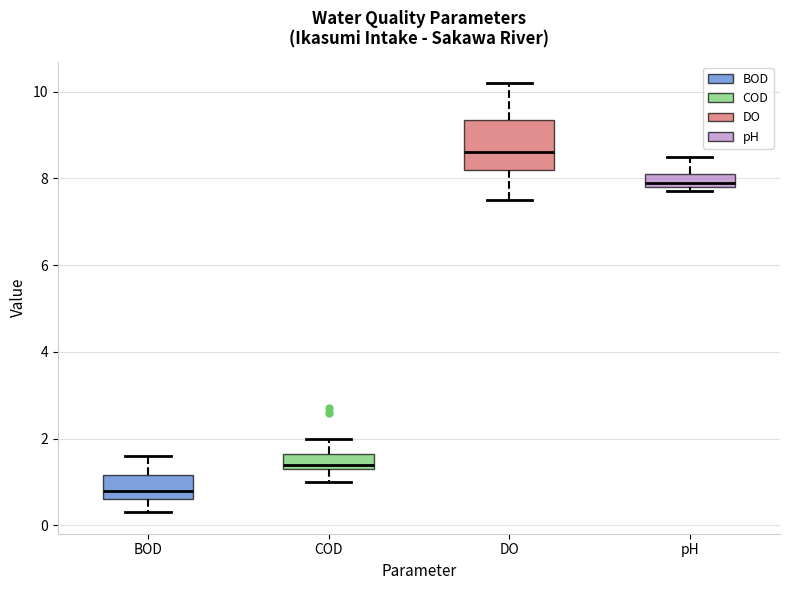

Comparing the boxes themselves (not the whiskers), which one is the tallest?

DO